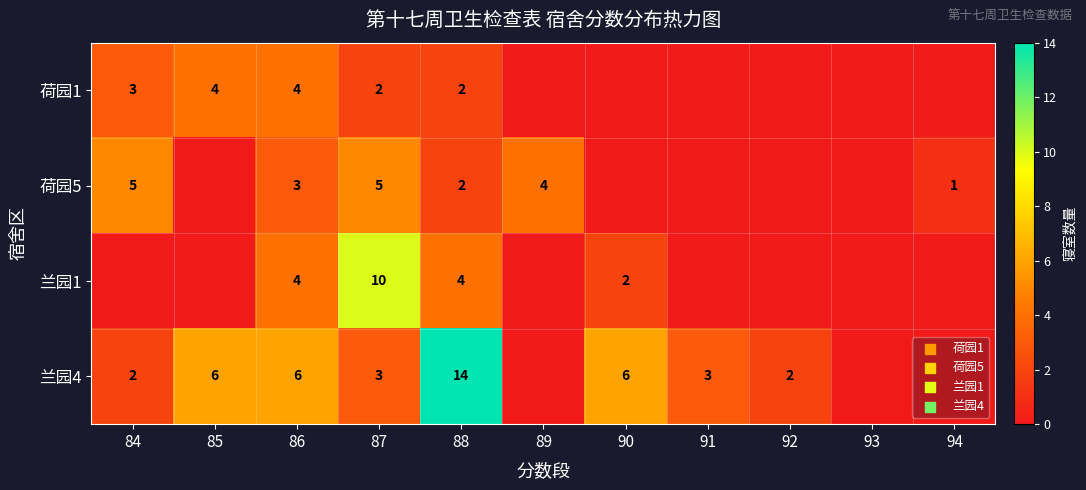

Is it true that 荷园5 equals 2 at 87?

False